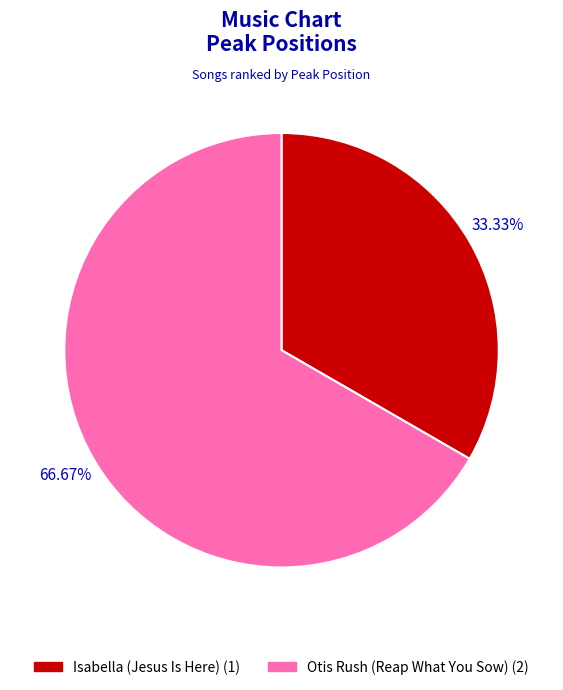

How many segments does this pie chart have?

2